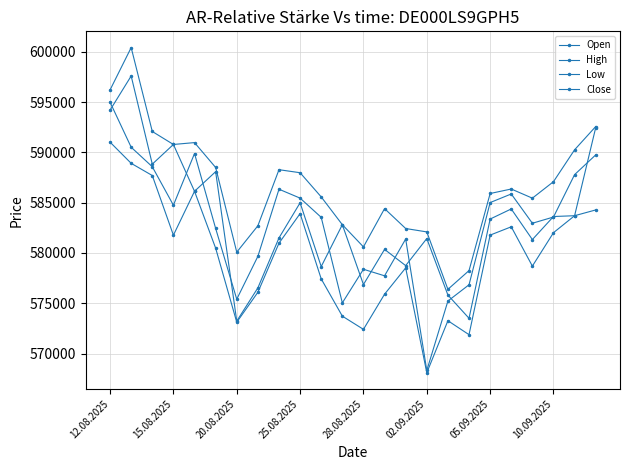

How many lines are shown in the chart?

4